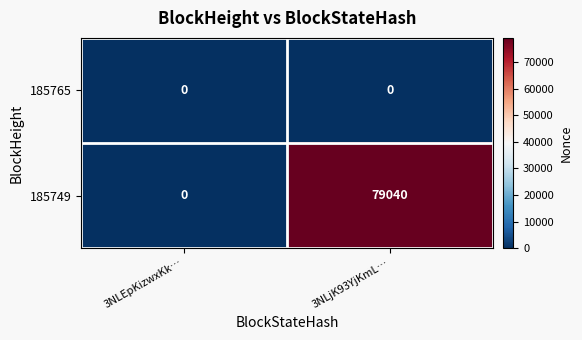

What is the maximum value shown in the chart?

79040